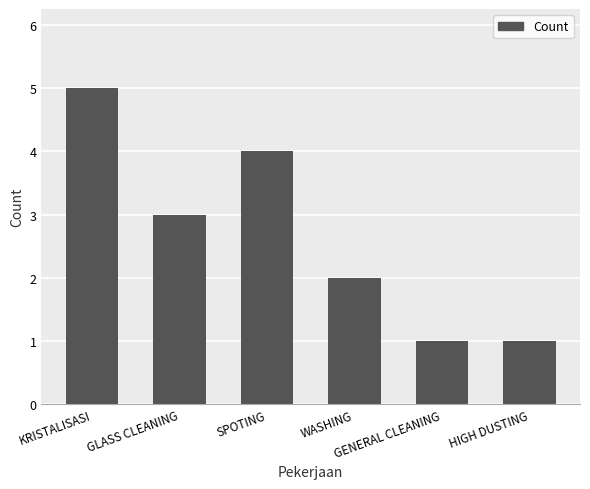

What is the greatest value displayed?

5